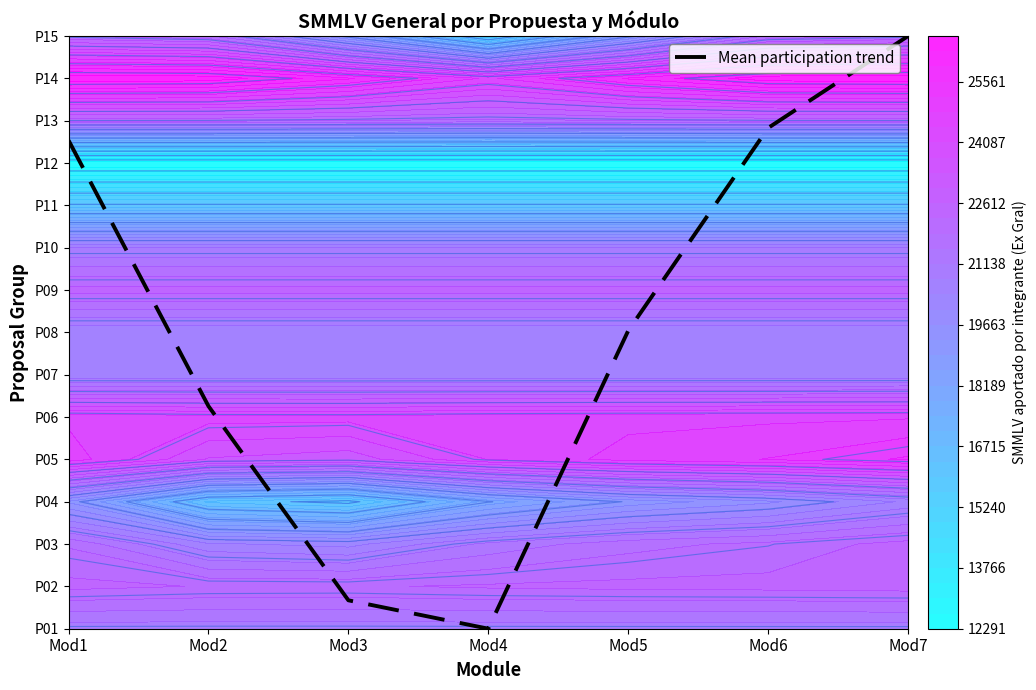

Which has a higher value, Mod1 or Mod3?

Mod1